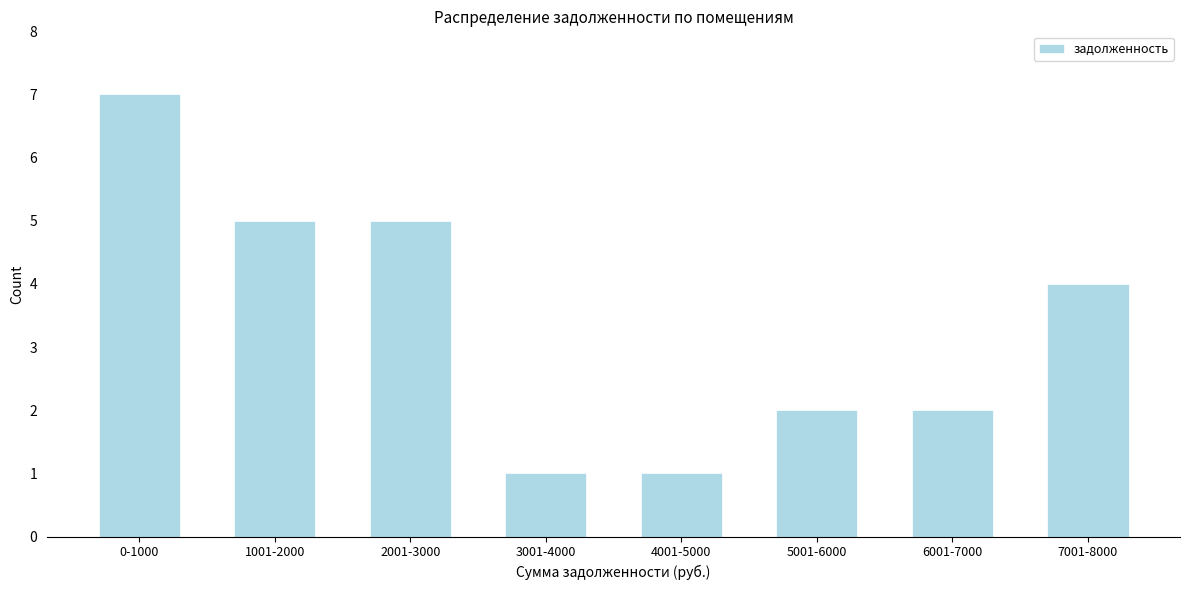

Reading right to left, transcribe all the data shown in this chart.

7001-8000=4	6001-7000=2	5001-6000=2	4001-5000=1	3001-4000=1	2001-3000=5	1001-2000=5	0-1000=7